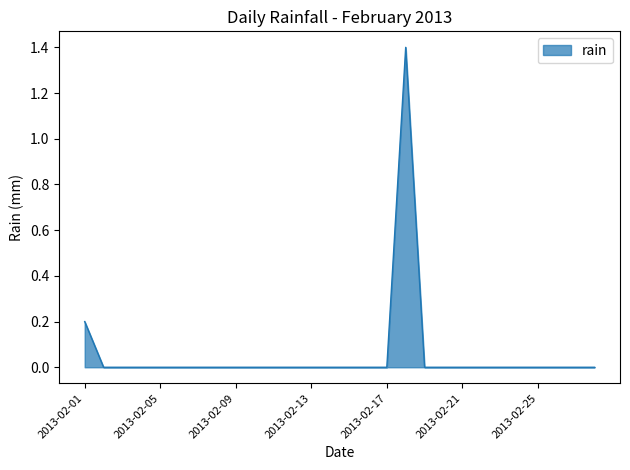

How many values are between 0 and 1?

27